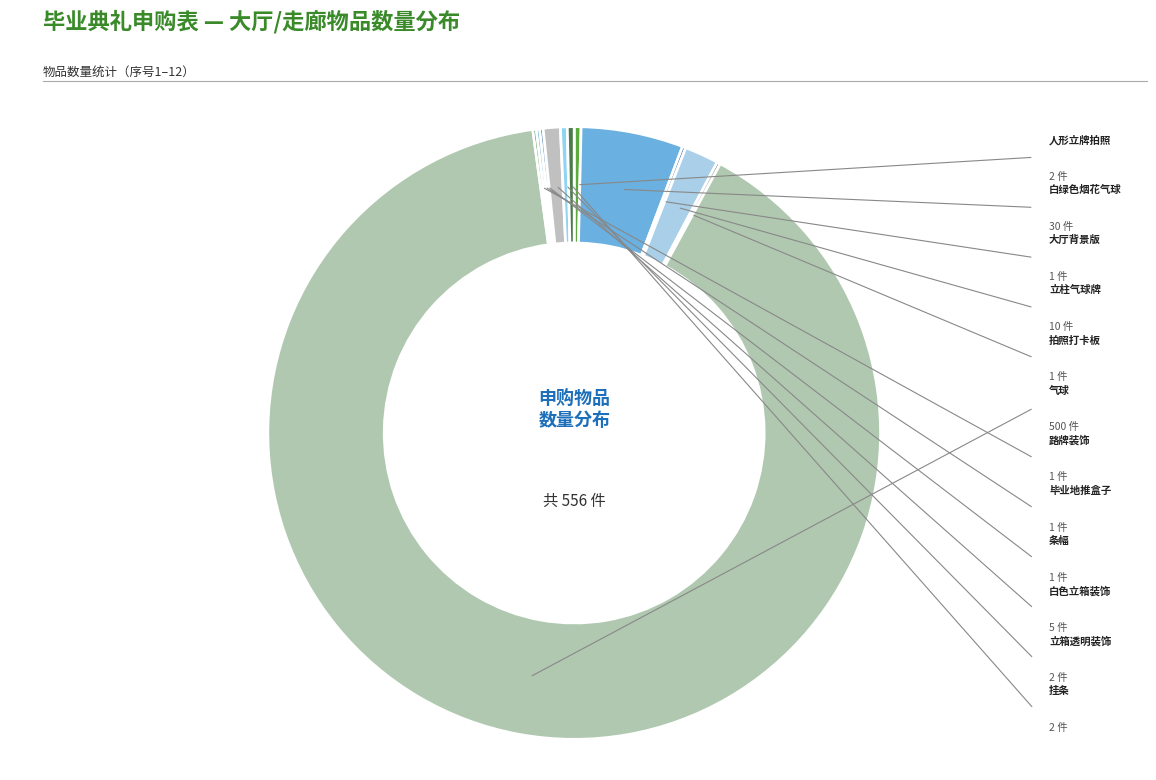

How many slices are in this pie chart?

12